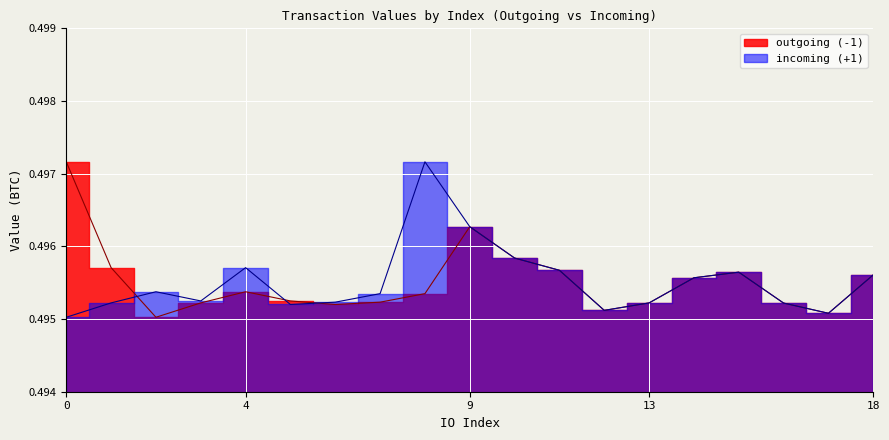

Read the incoming (+1) value at 12.

0.5